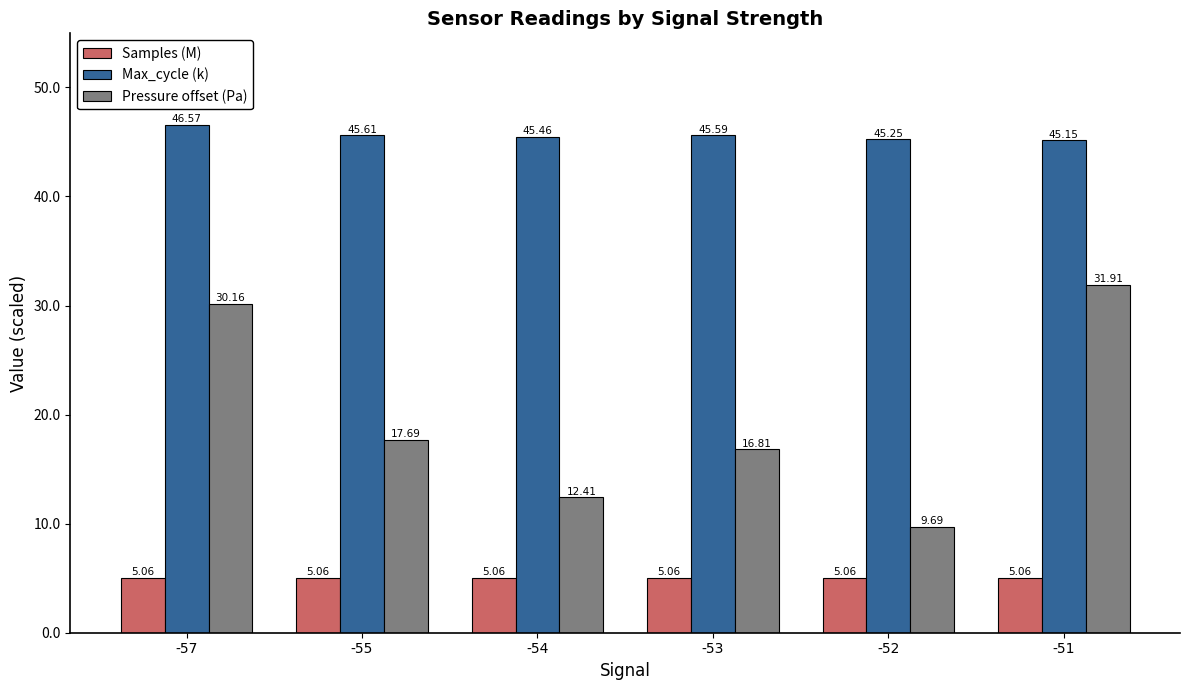

Between -54 and -53, which series saw the biggest shift?

Pressure offset (Pa)